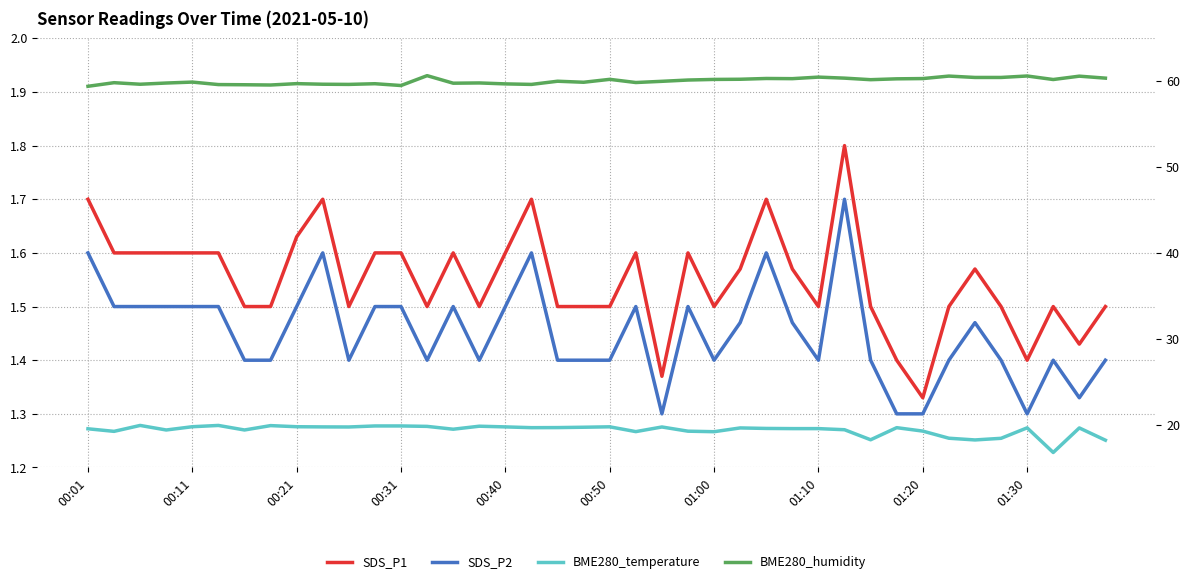

Which has a higher value, 26 or 01:10?

26